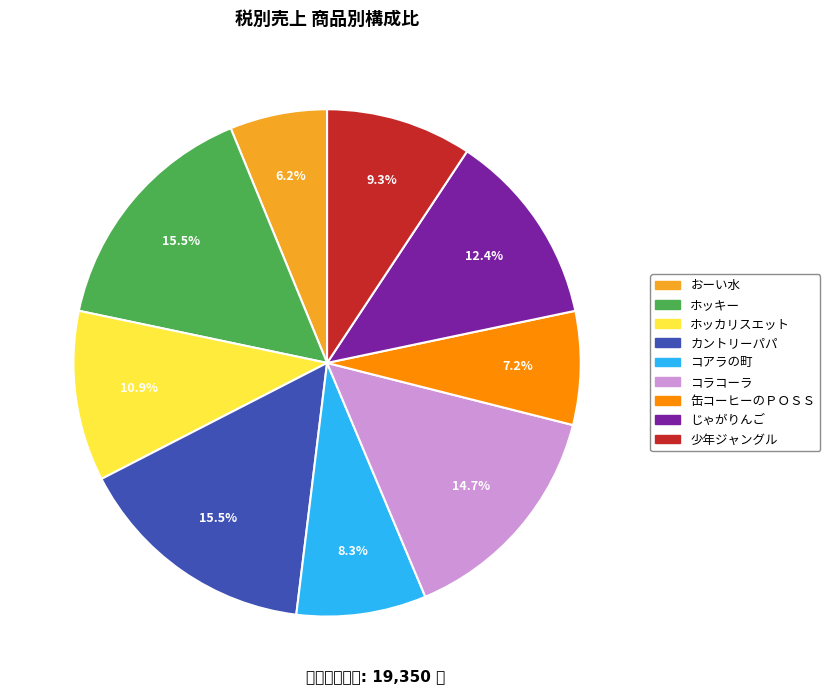

How many segments does this pie chart have?

9